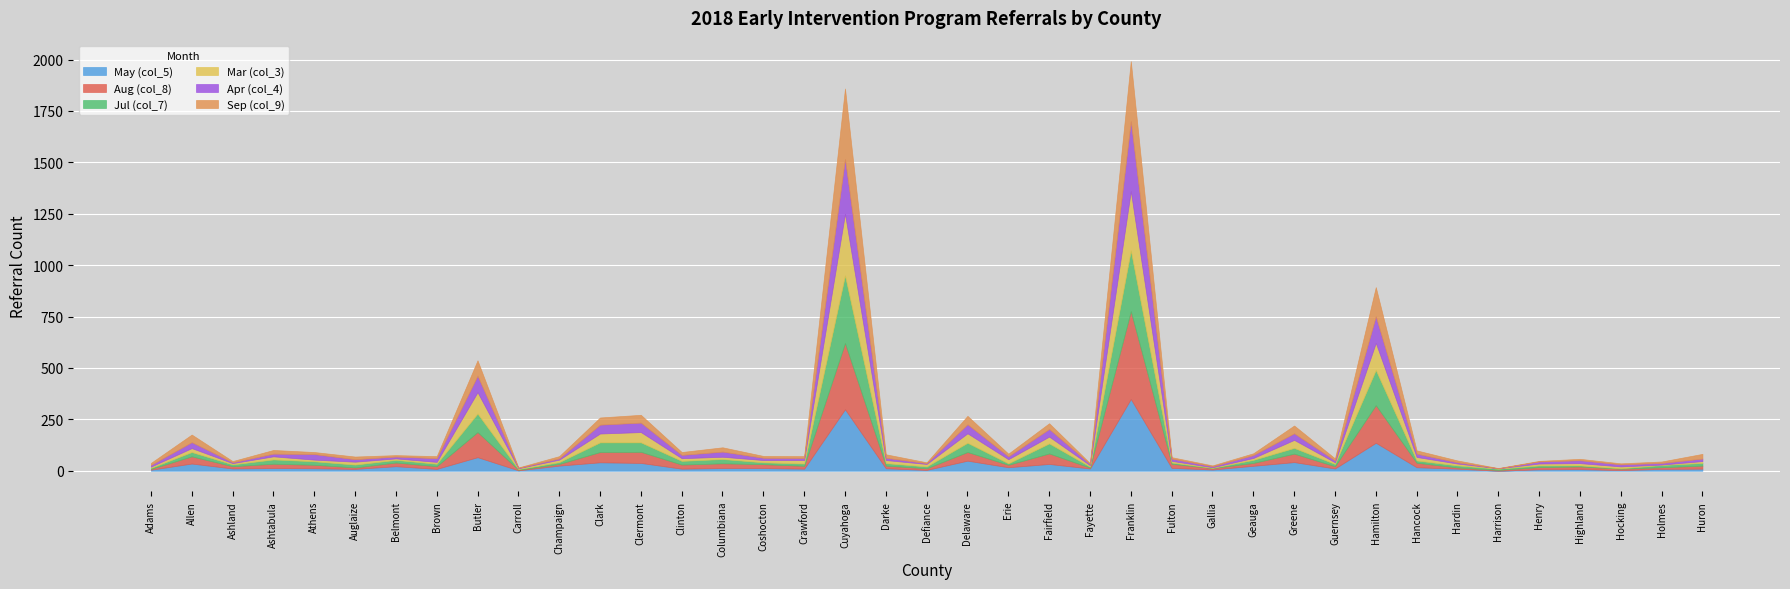

What is the spread (max minus min) of values at Erie?

13